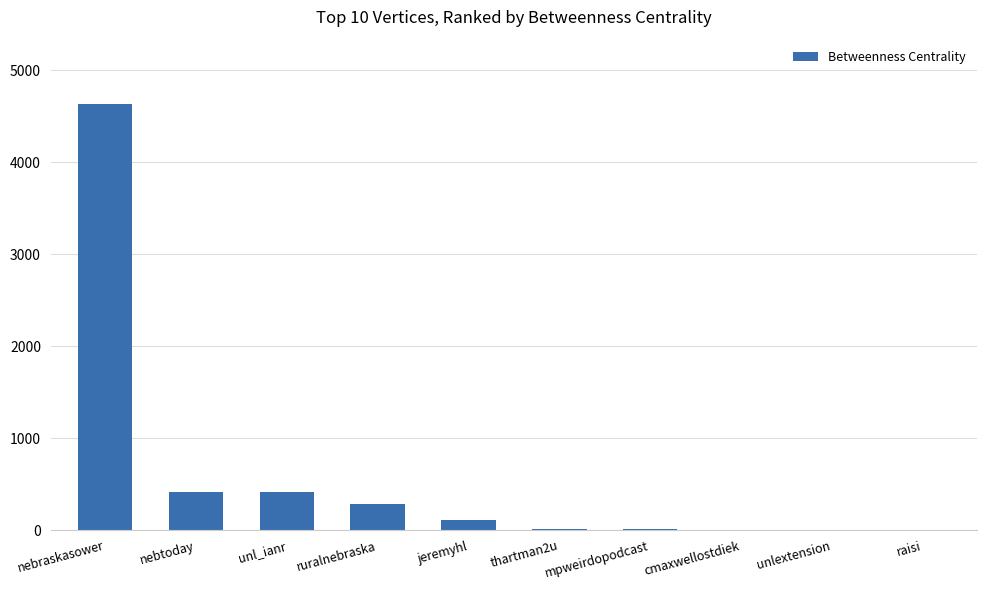

At which category does the chart reach its peak across all series?

nebraskasower